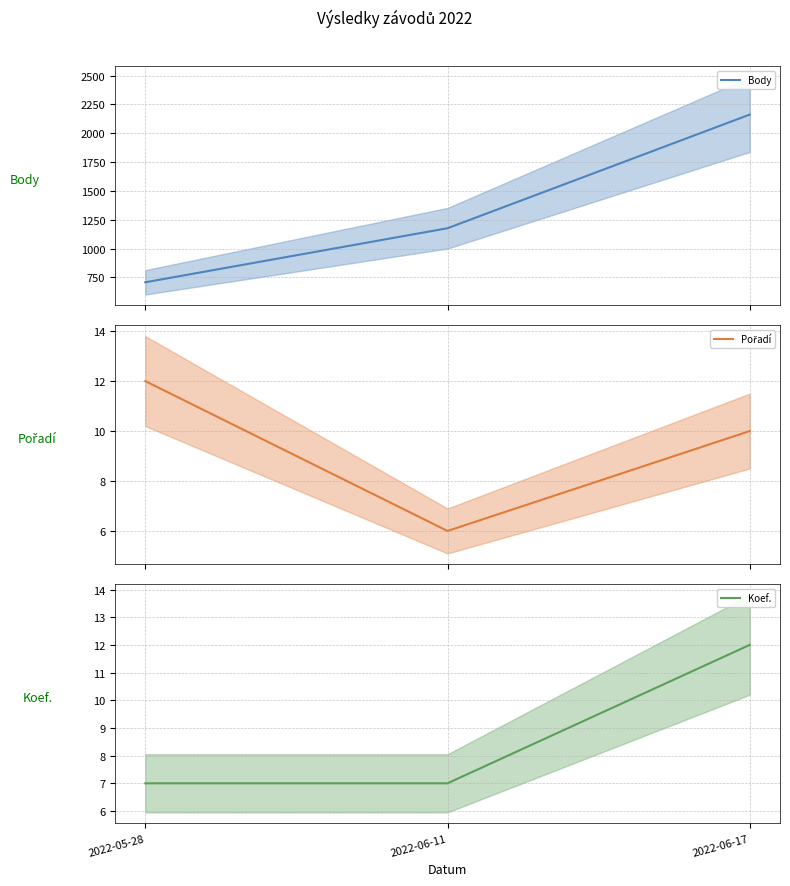

What is the difference between the maximum and minimum values in the Body series?

1455